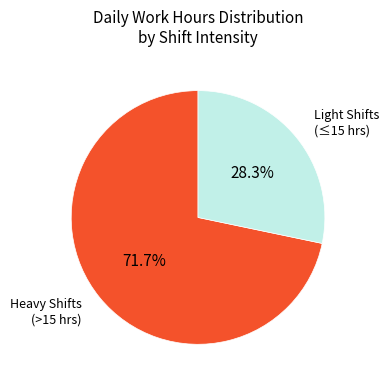

Rank the categories by value from highest to lowest.

Heavy Shifts (>15 hrs), Light Shifts (≤15 hrs)